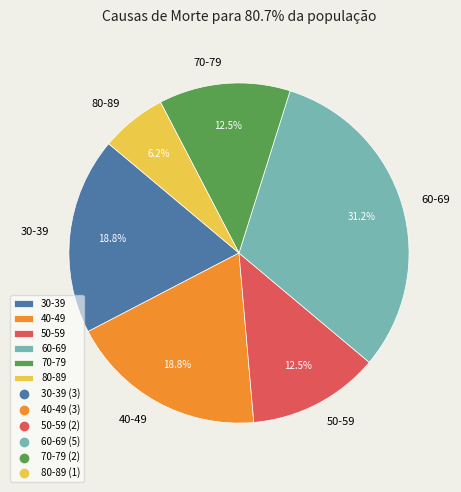

Is there a majority slice in this chart?

No